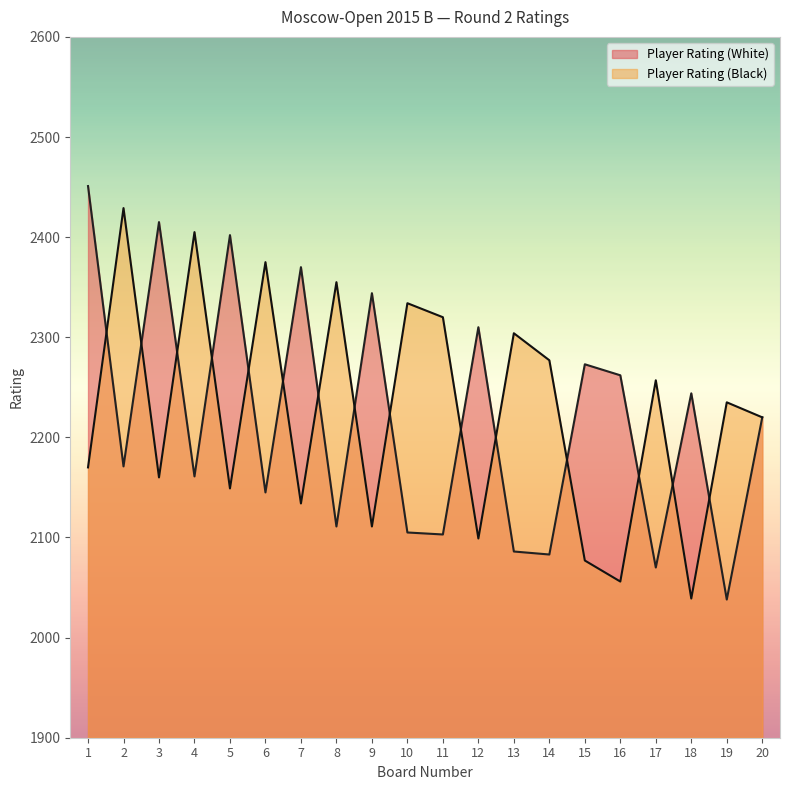

What is the spread (max minus min) of values at 11?

217